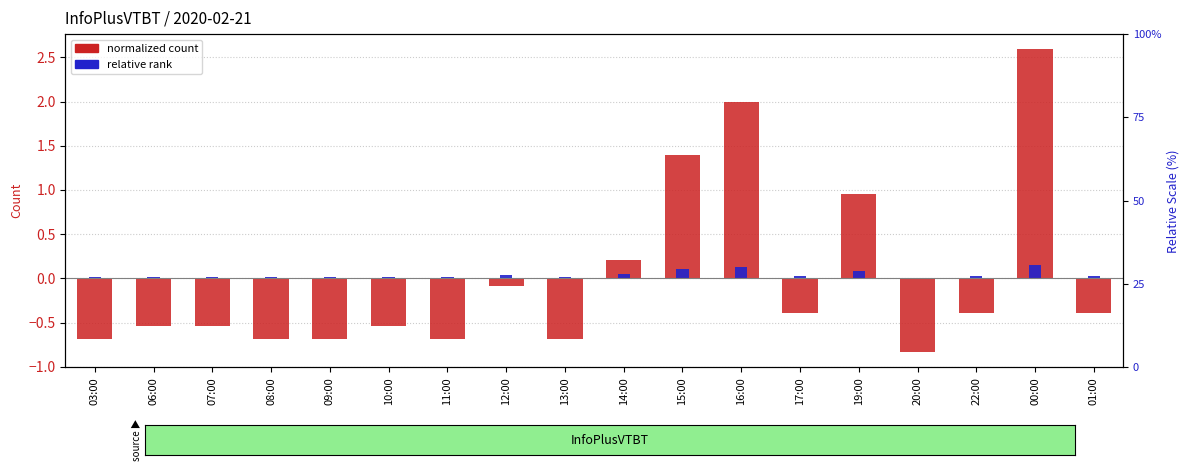

What is the lowest value of the col_3 (normalized) series?

-0.8